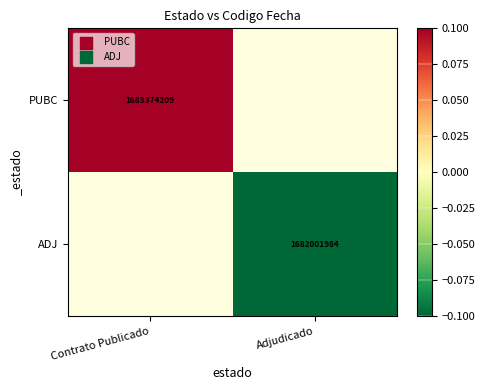

Is the value of PUBC at Contrato Publicado greater than the value of ADJ at Adjudicado?

Yes